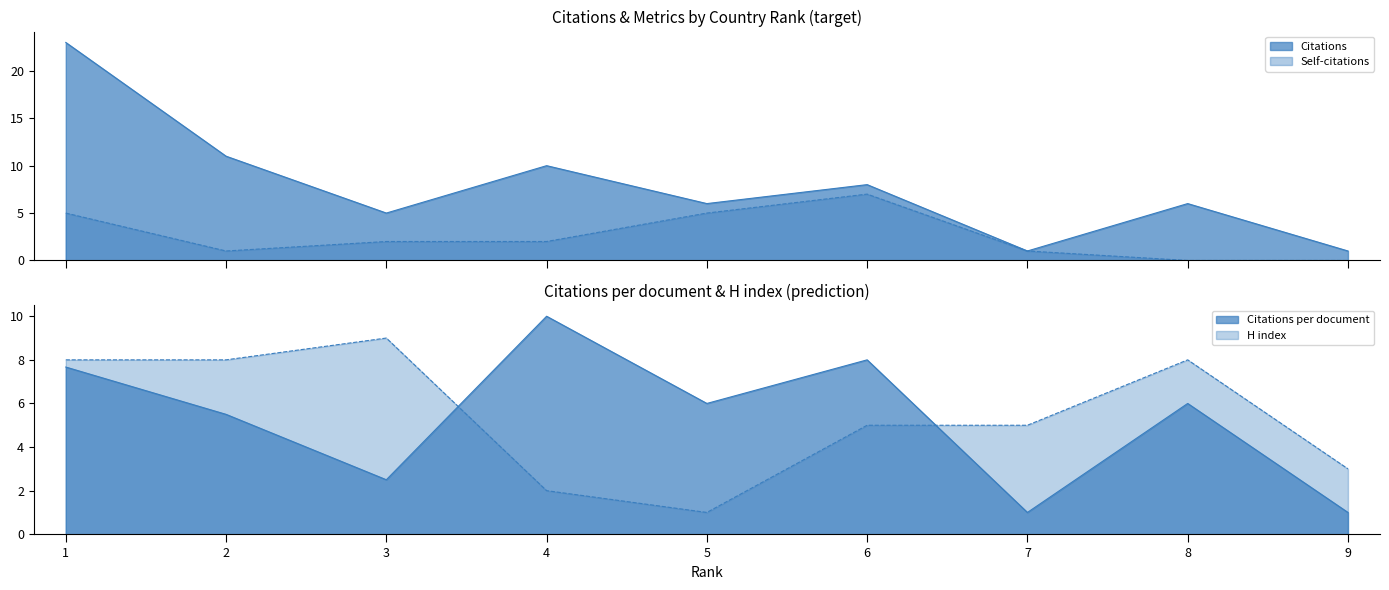

How many data points in Citations are above 6?

4